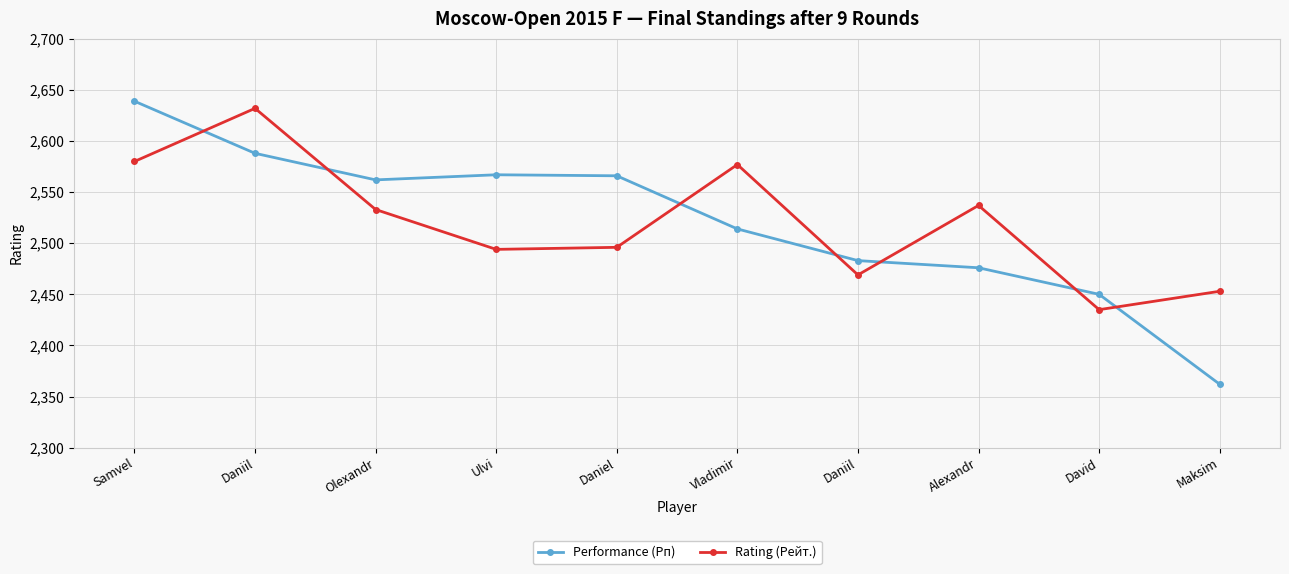

What is the label of the 10th point from the left?

Maksim